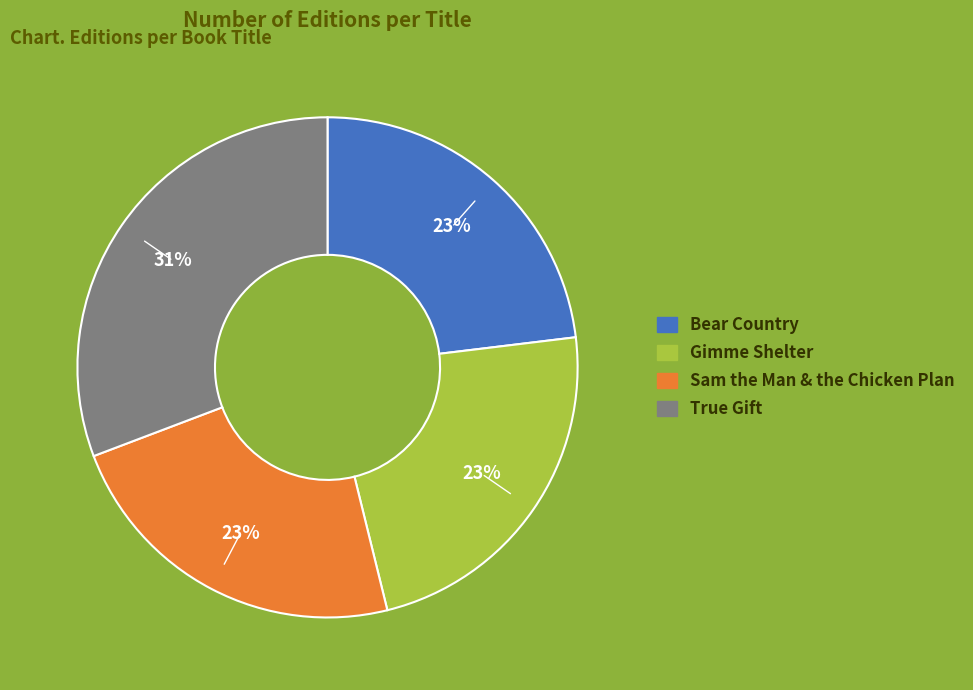

True or false: Gimme Shelter accounts for 23% of the total.

True